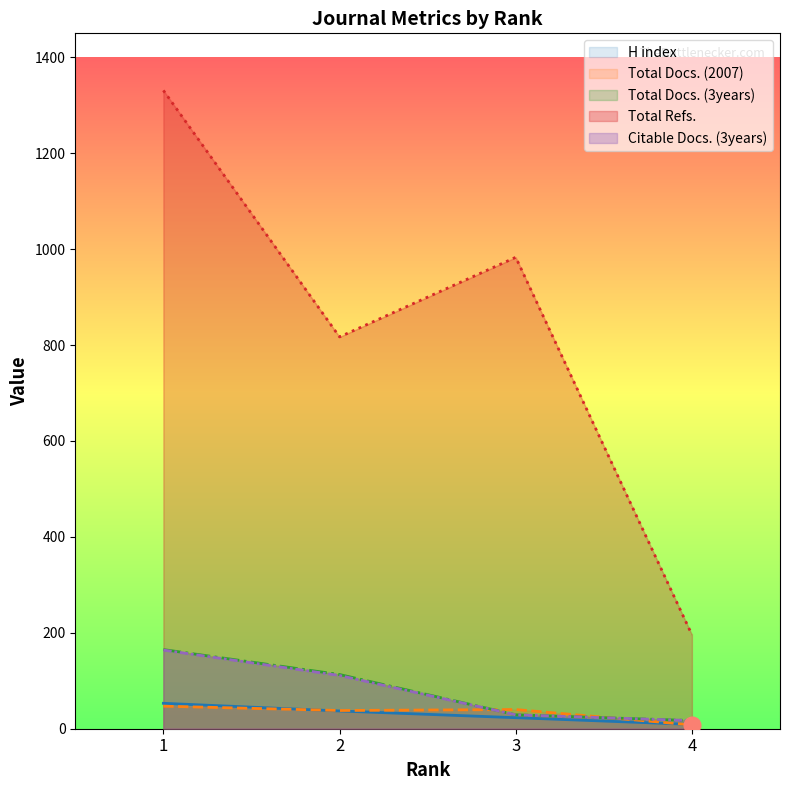

Rank the categories by Citable Docs. (3years) value from highest to lowest.

1, 2, 3, 4